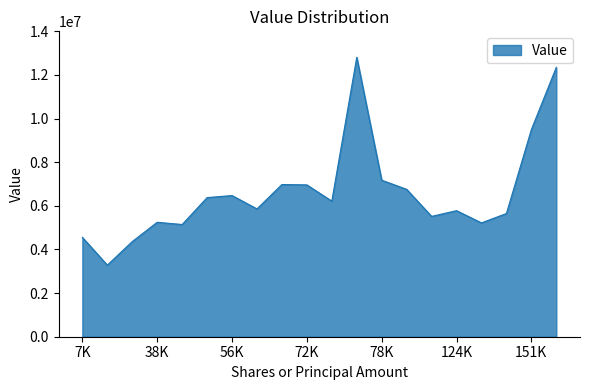

How many lines are shown in the chart?

1